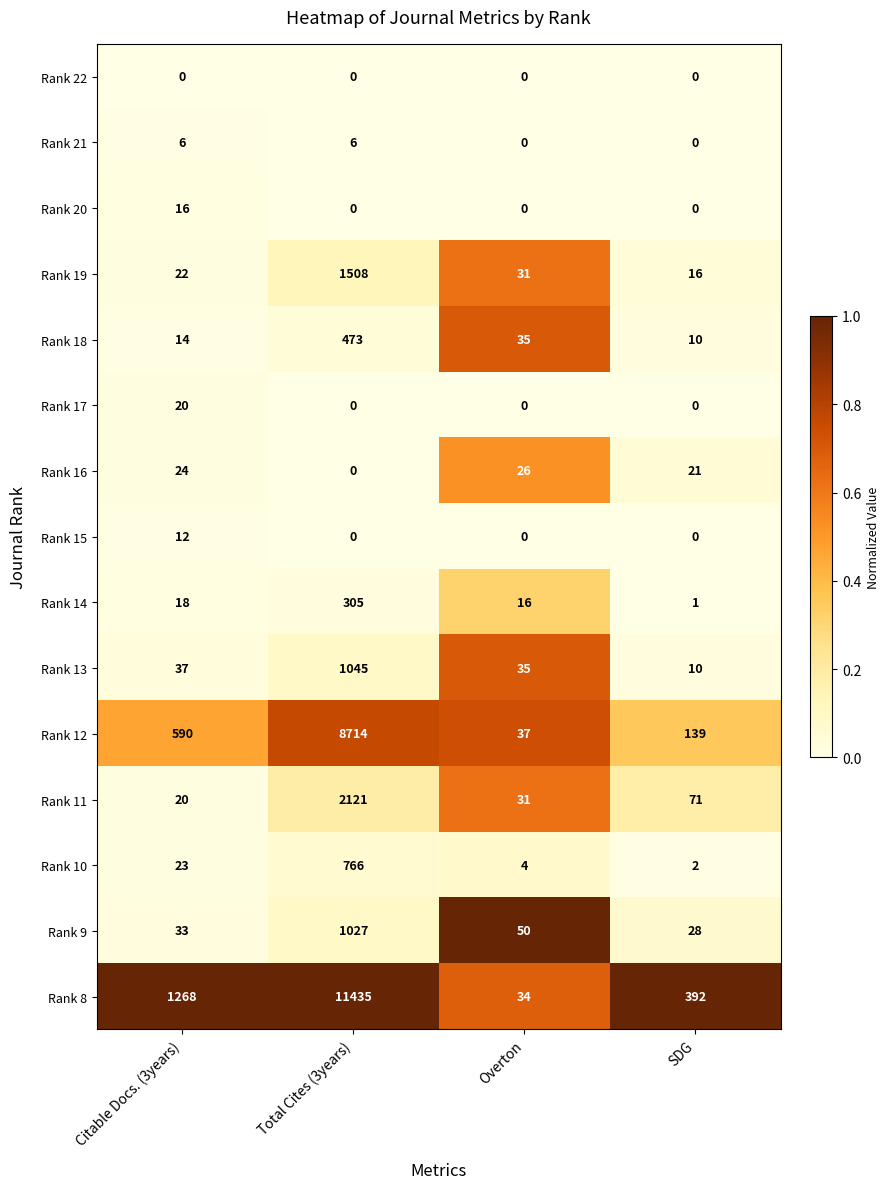

Rank the series by their maximum value, from highest to lowest.

Rank 8, Rank 12, Rank 11, Rank 19, Rank 13, Rank 9, Rank 10, Rank 18, Rank 14, Rank 16, Rank 17, Rank 20, Rank 15, Rank 21, Rank 22